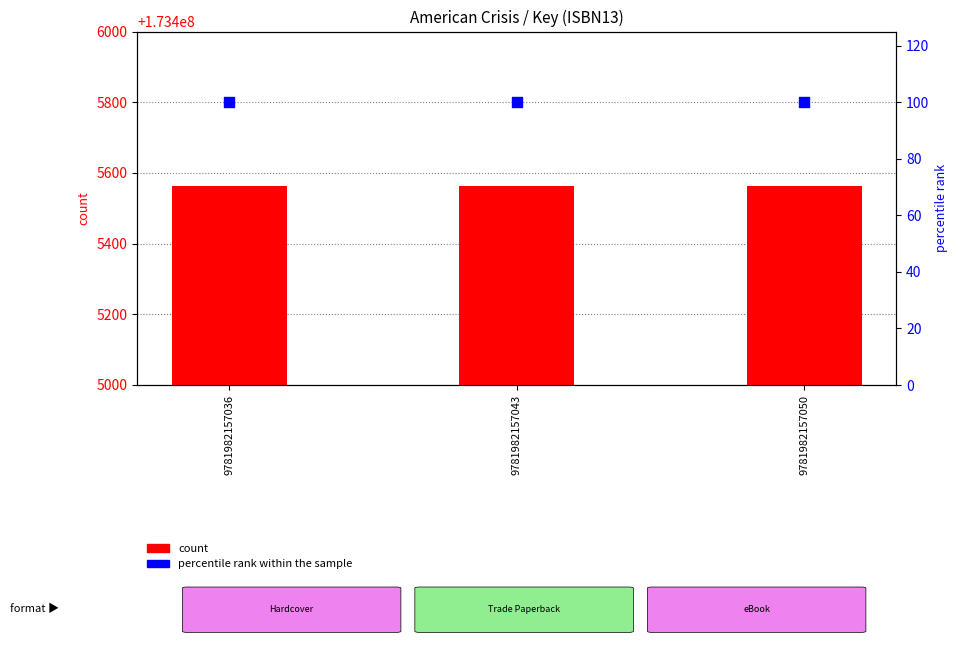

At how many categories does at least one series exceed 6919066?

3